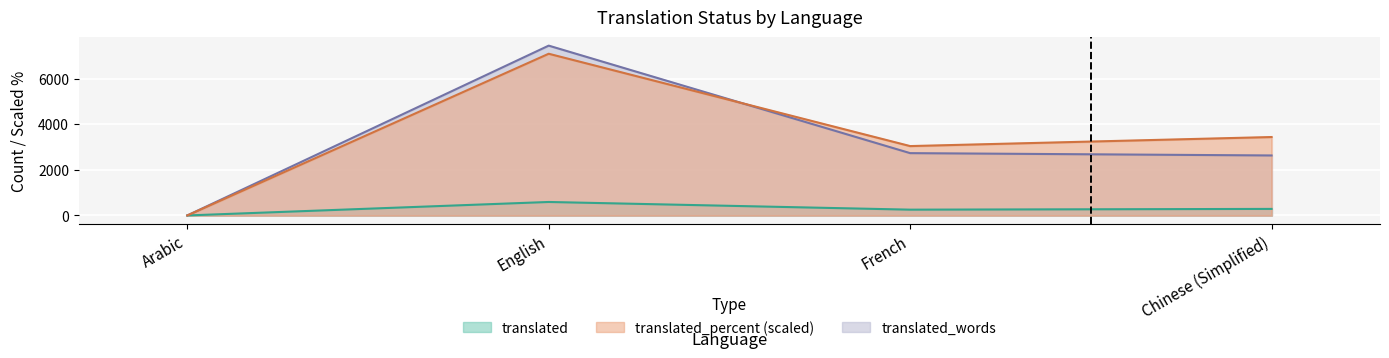

What is the value of the translated point at the 4th from the left?

287.0